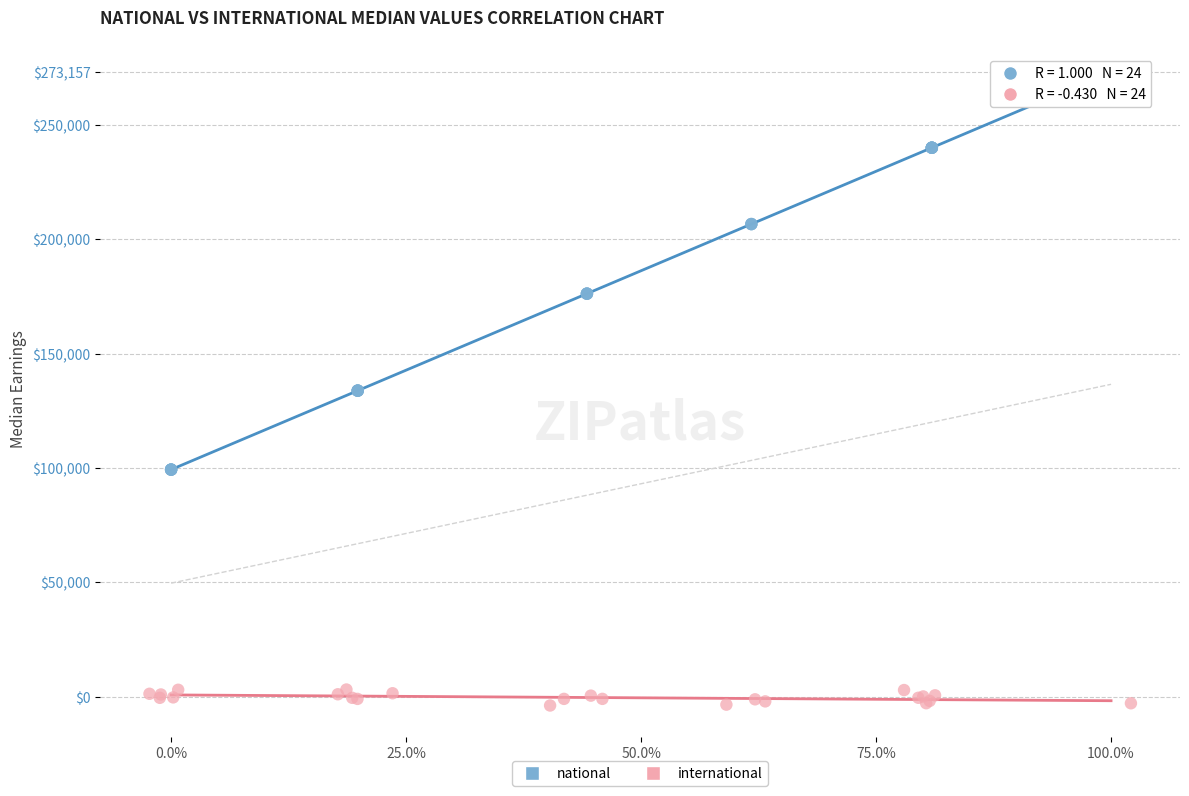

Which series has the widest spread of Y values?

national